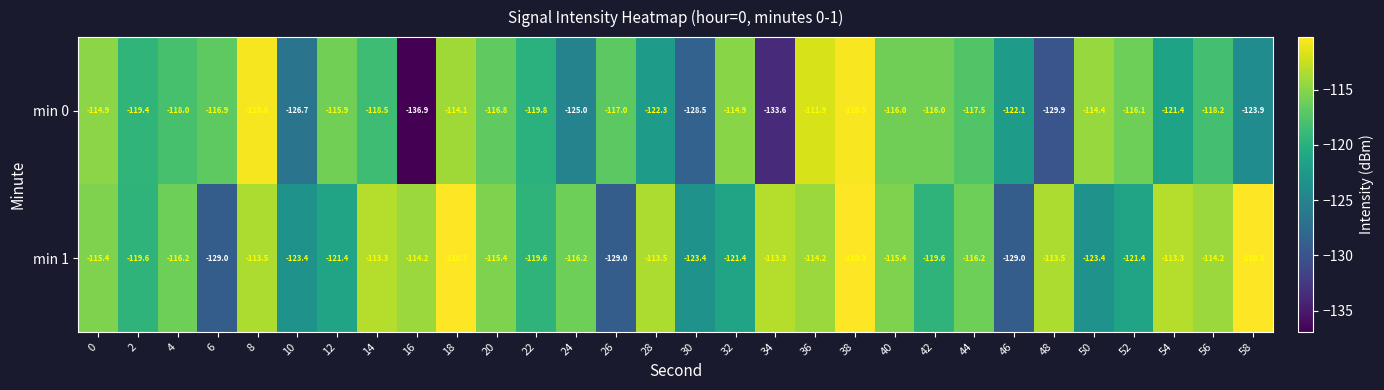

Between 40 and 44, which series saw the biggest shift?

min 0